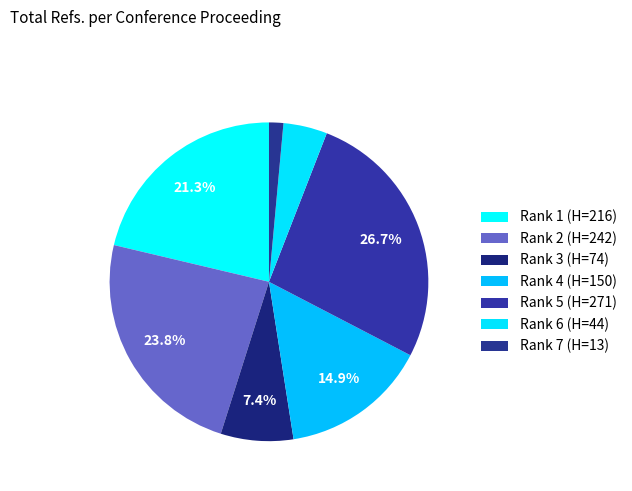

Between Rank 3 (H=74) and Rank 4 (H=150), which is larger?

Rank 4 (H=150)